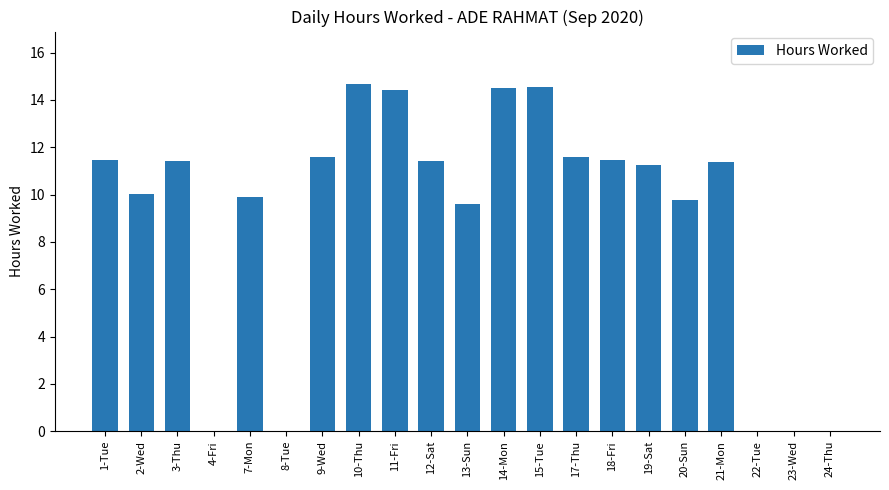

What is the greatest value displayed?

14.7